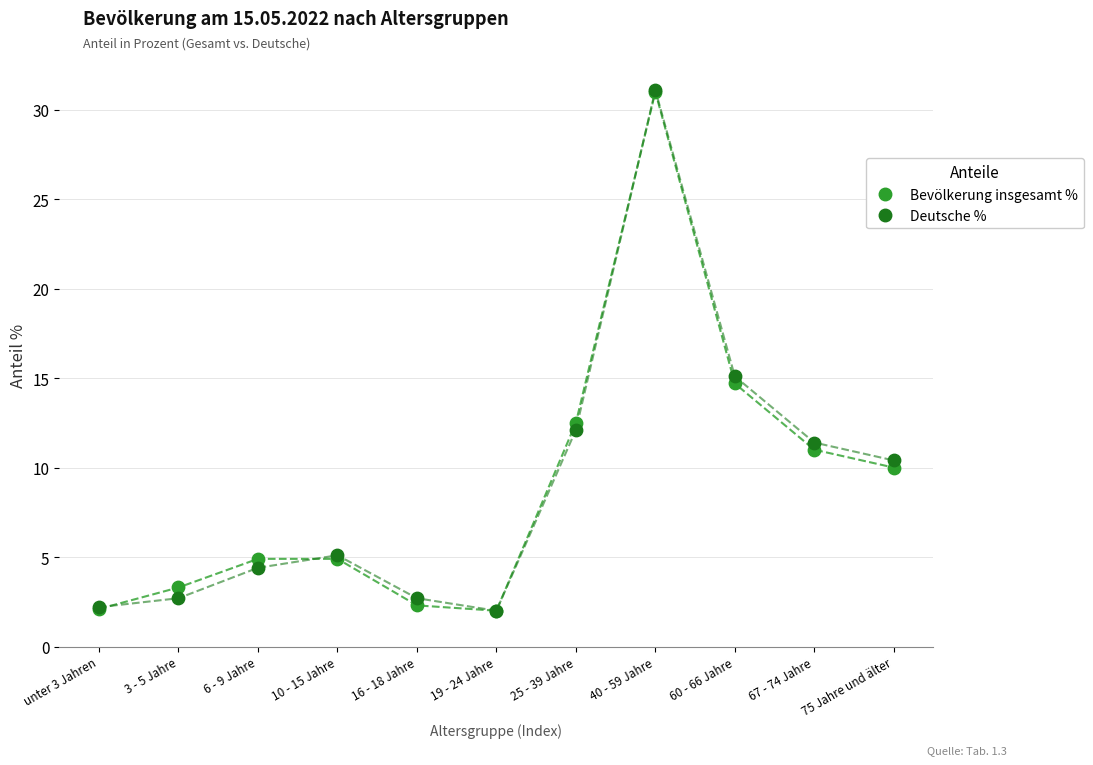

Across all series, what Y value is closest to 16?

15.1